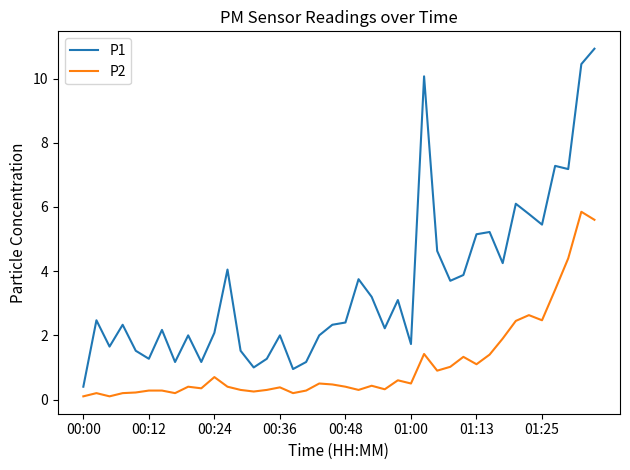

True or false: P1 and P2 intersect in this chart.

False